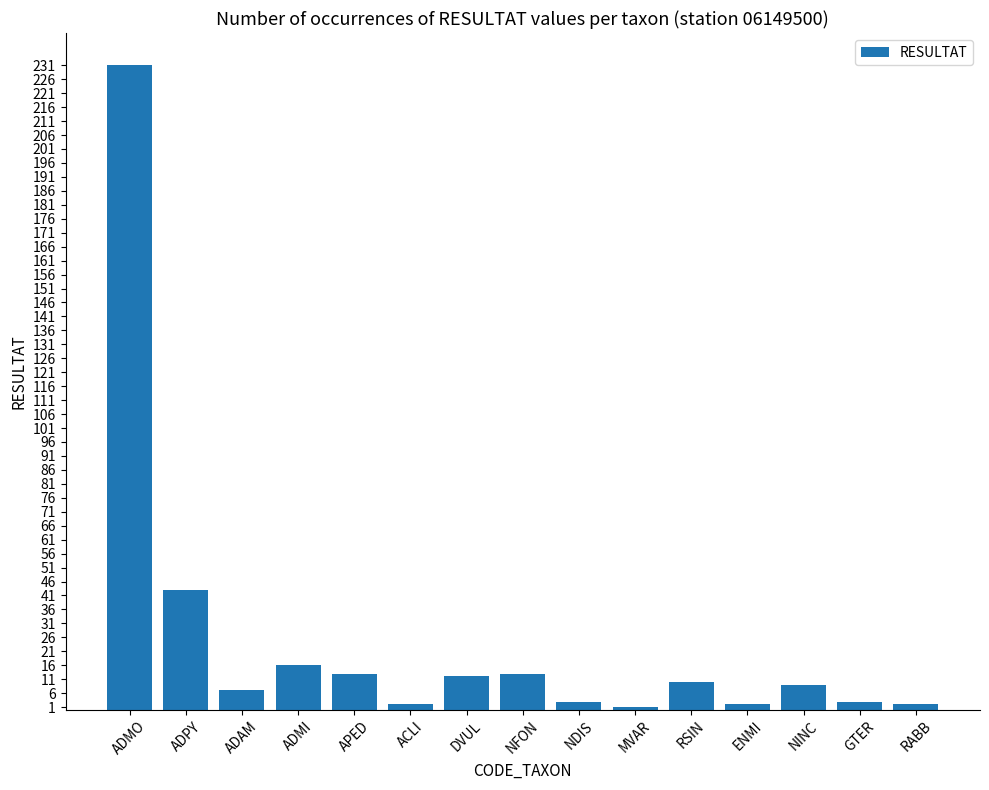

What is the average value?

24